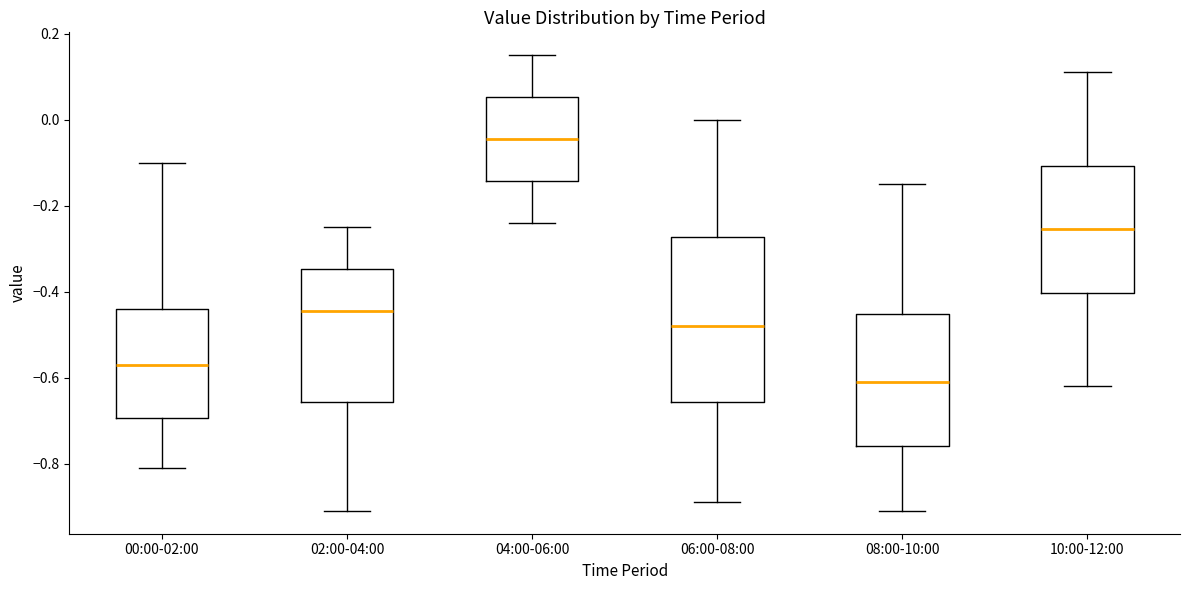

Reading left to right, transcribe this box plot: for each box, give where its median line is, the range the box spans, and where its two whiskers end, as read against the y-axis. The values are not printed on the chart, so give them approximately, as read against the axis.

00:00-02:00: median -0.56, box -0.70 to -0.44, whiskers -0.80 to -0.10
02:00-04:00: median -0.44, box -0.66 to -0.34, whiskers -0.90 to -0.24
04:00-06:00: median -0.04, box -0.14 to 0.06, whiskers -0.24 to 0.16
06:00-08:00: median -0.48, box -0.66 to -0.28, whiskers -0.88 to 0.00
08:00-10:00: median -0.60, box -0.76 to -0.46, whiskers -0.90 to -0.14
10:00-12:00: median -0.26, box -0.40 to -0.10, whiskers -0.62 to 0.12